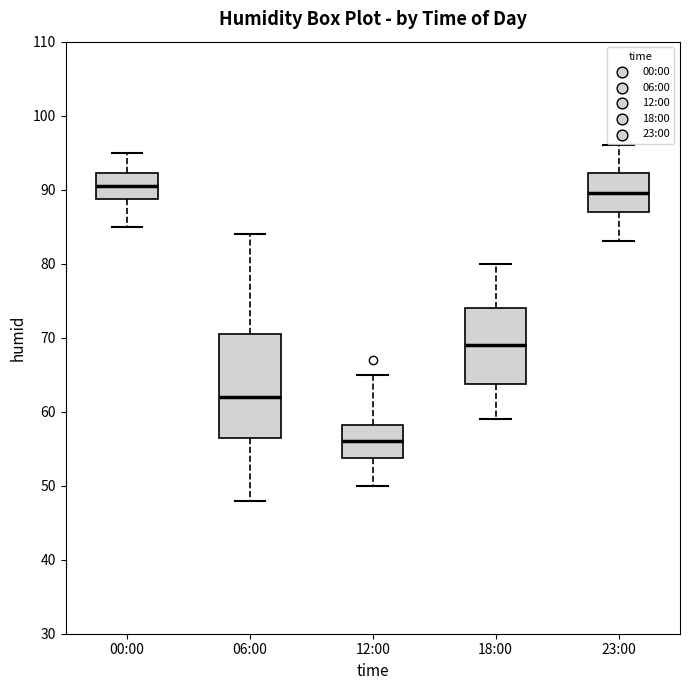

Reading left to right, transcribe this box plot: for each box, give where its median line is, the range the box spans, and where its two whiskers end, as read against the y-axis. The values are not printed on the chart, so give them approximately, as read against the axis.

00:00: median 91, box 89 to 92, whiskers 85 to 95
06:00: median 62, box 57 to 71, whiskers 48 to 84
12:00: median 56, box 54 to 58, whiskers 50 to 65
18:00: median 69, box 64 to 74, whiskers 59 to 80
23:00: median 90, box 87 to 92, whiskers 83 to 96